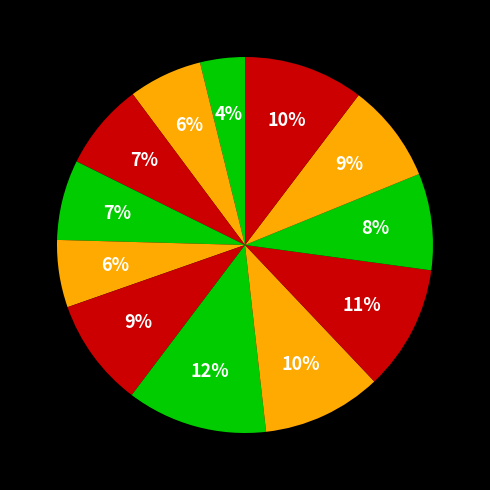

Count the number of slices in the pie.

12